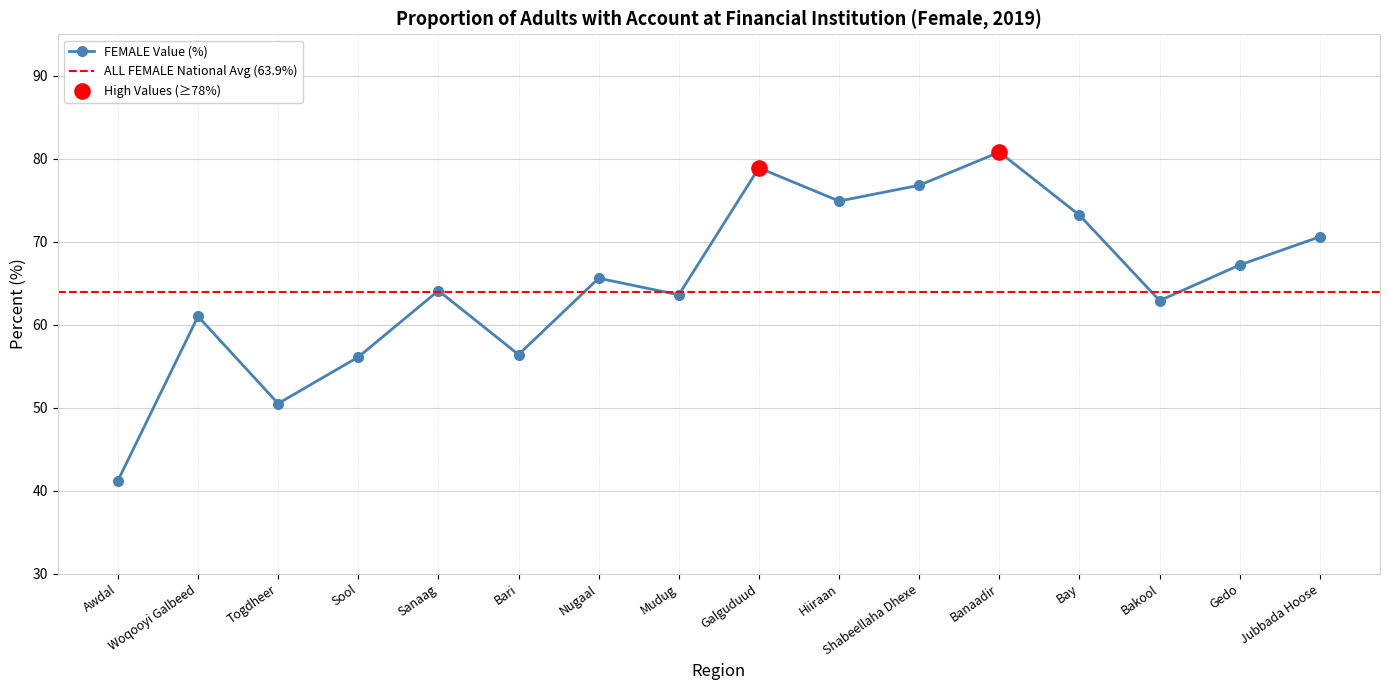

What is the change in value from Togdheer to Hiiraan?

+24.4